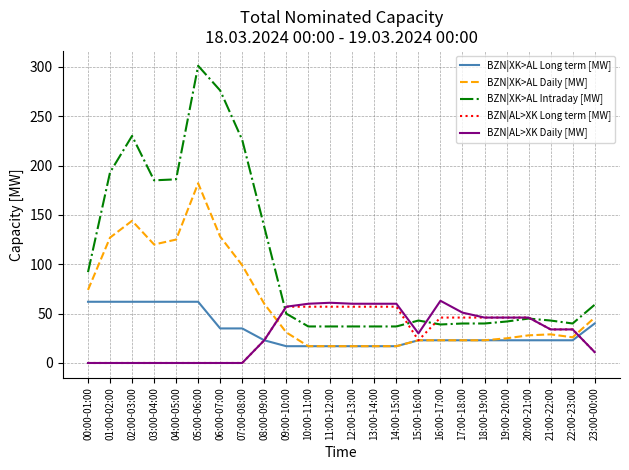

What is the total value across all series at 22:00-23:00?

157